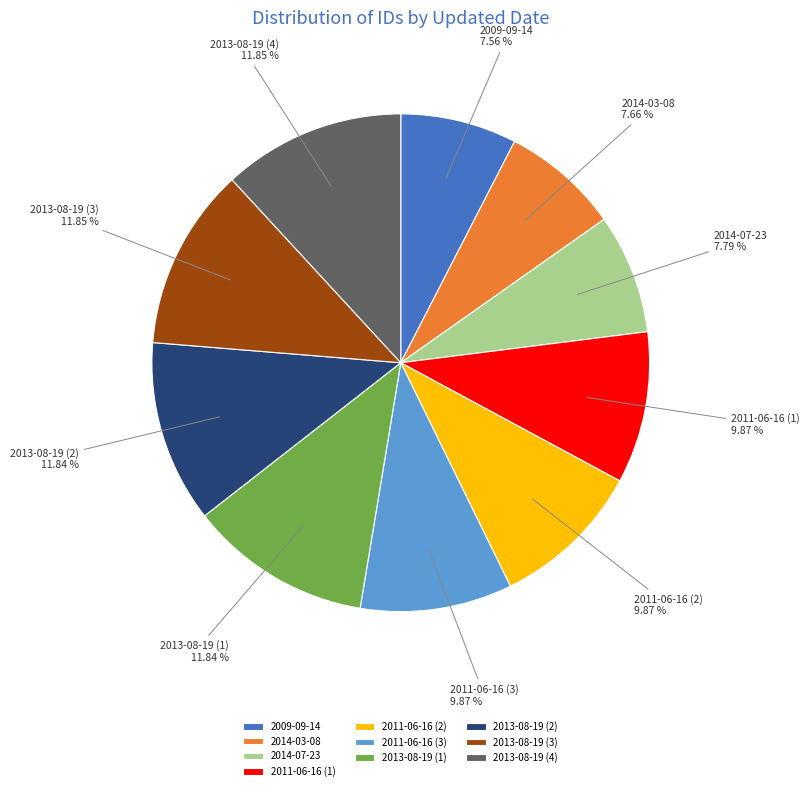

How many slices are in this pie chart?

10